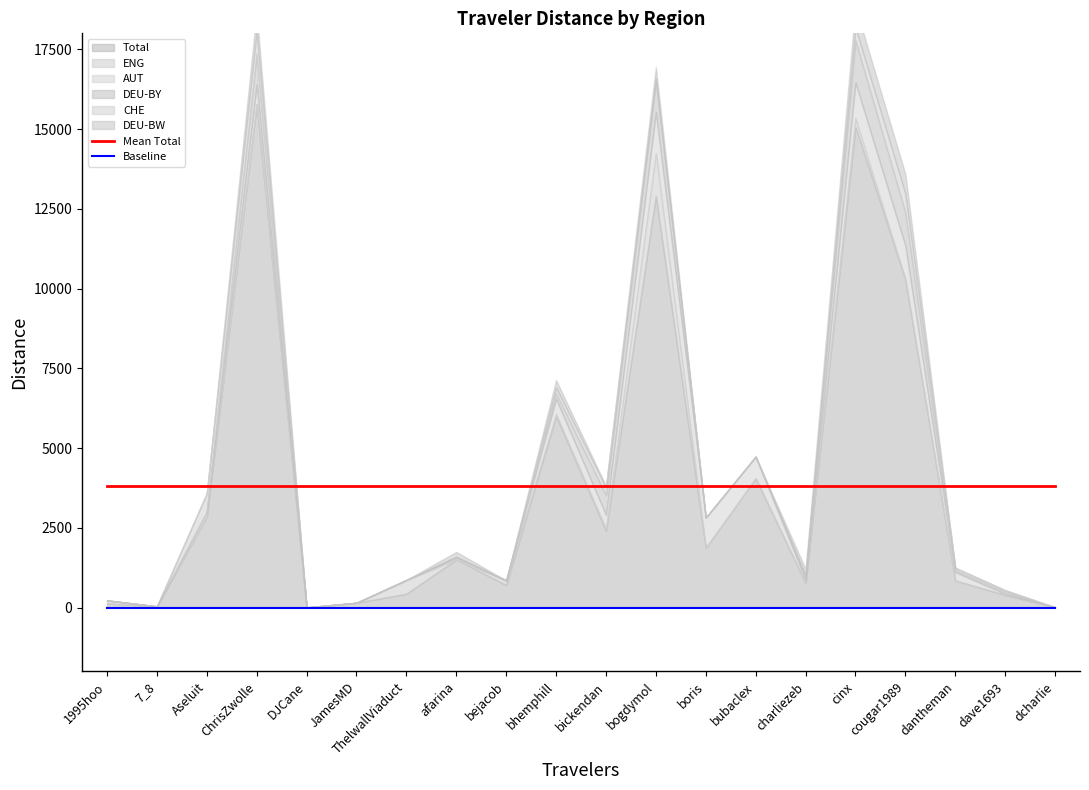

True or false: Mean Total has a value of 3812.9 at dave1693.

True